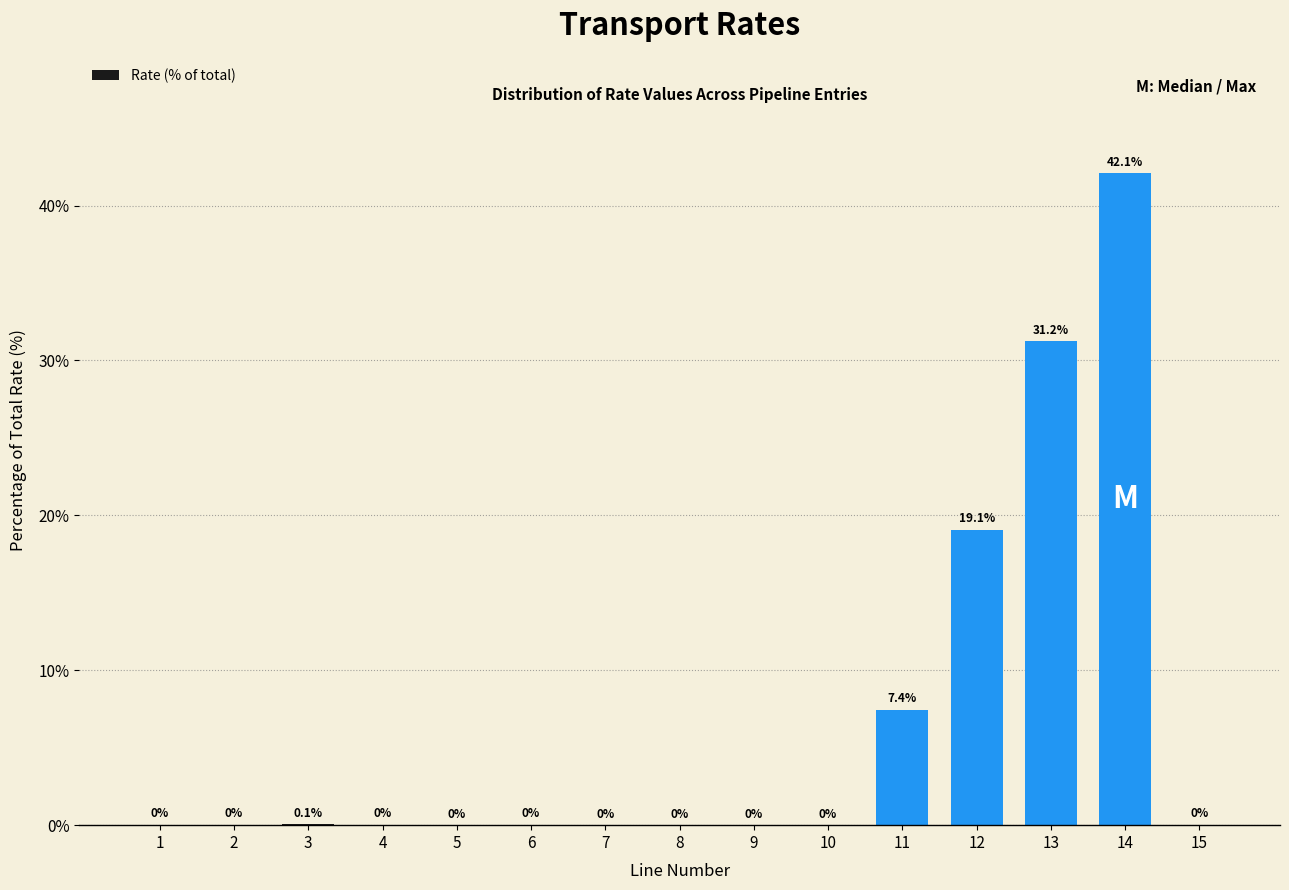

Where is the data nearest to the value 21?

12